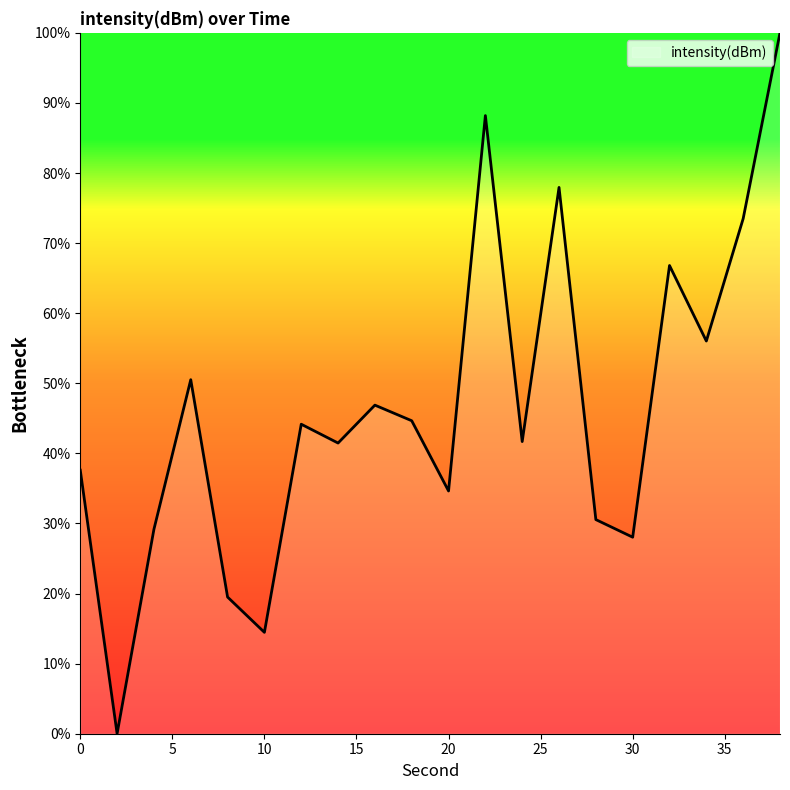

What is the maximum value shown in the chart?

100.0